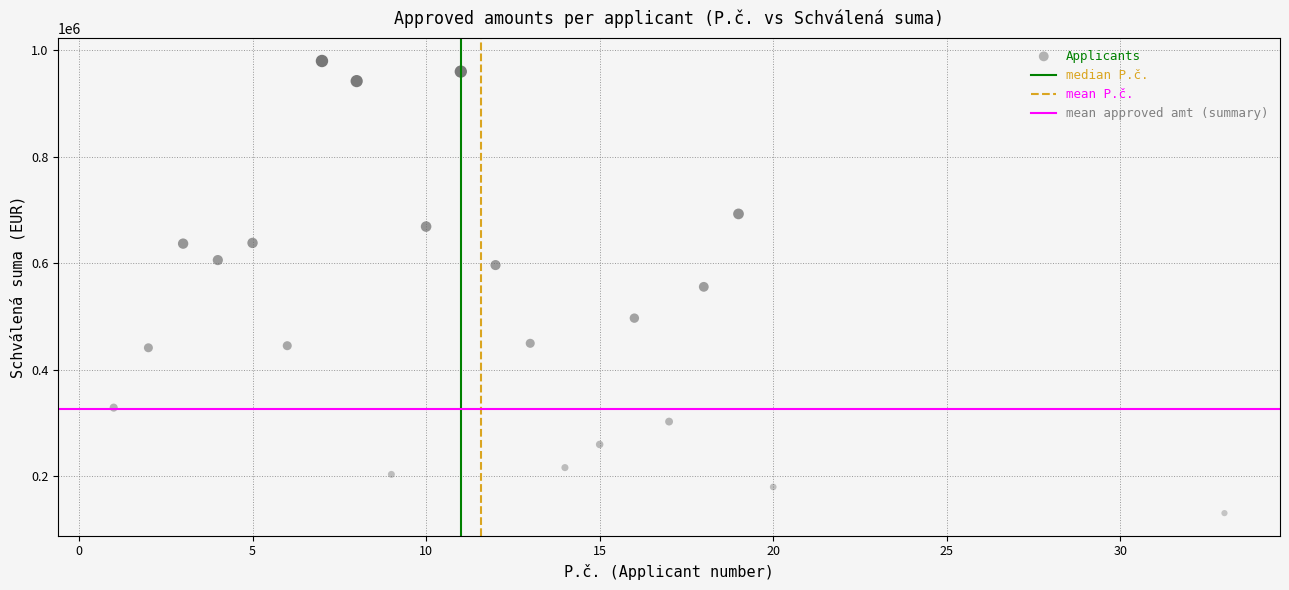

What is the range of Y values (max minus min)?

849240.0